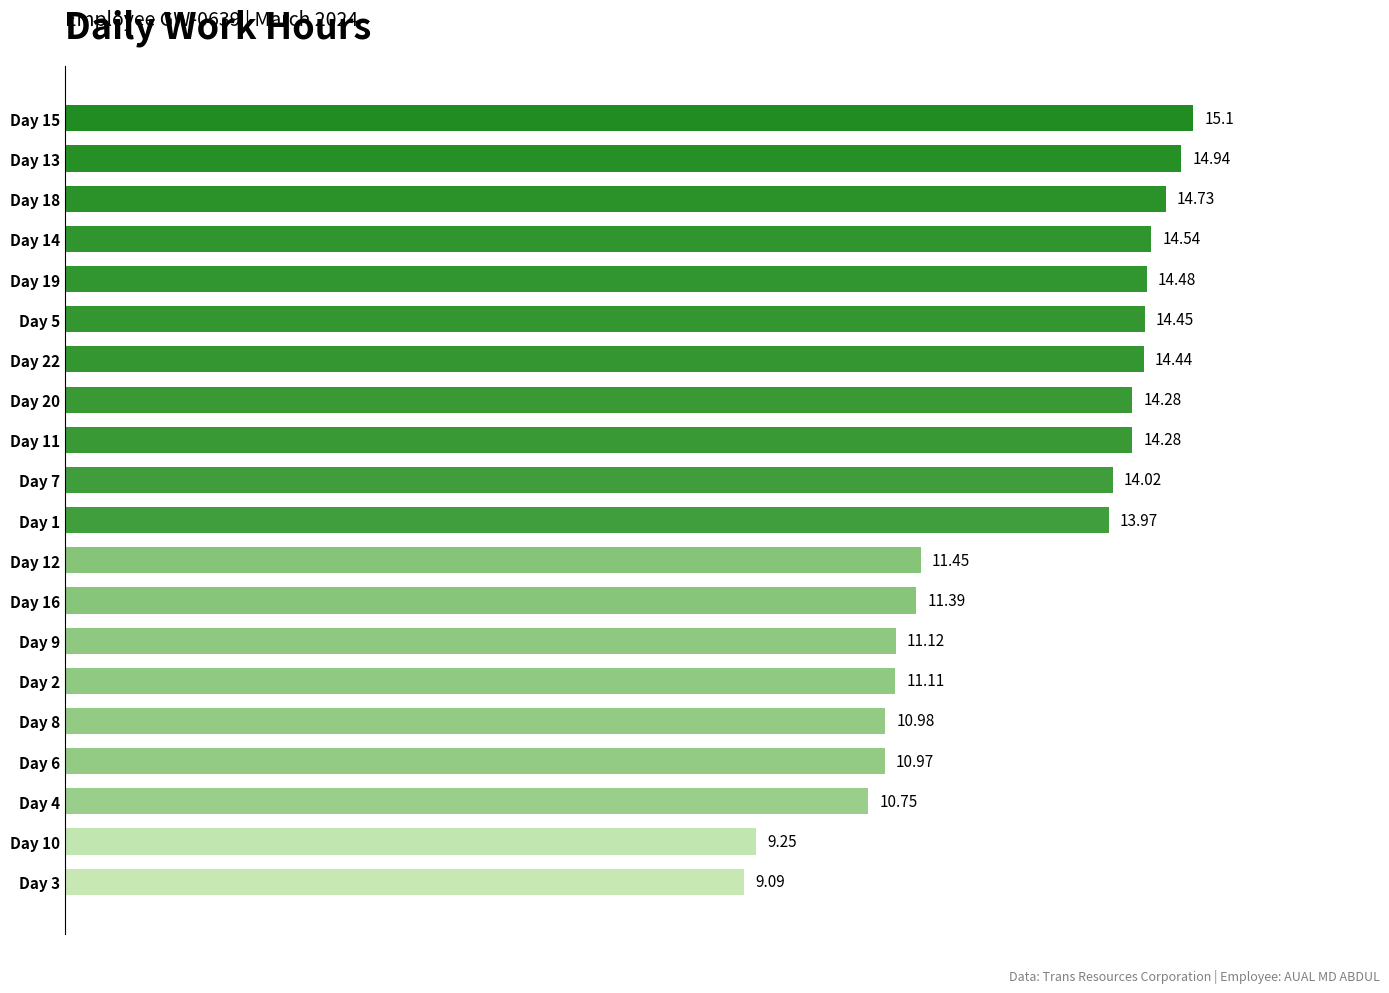

What is the difference between the maximum and minimum values?

6.0